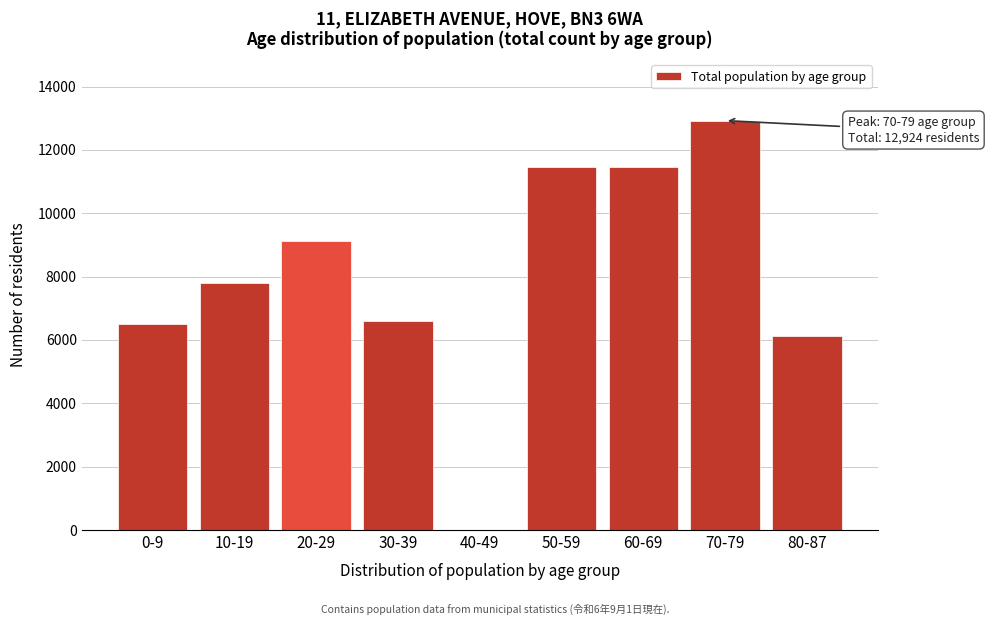

What is the maximum value shown in the chart?

12924